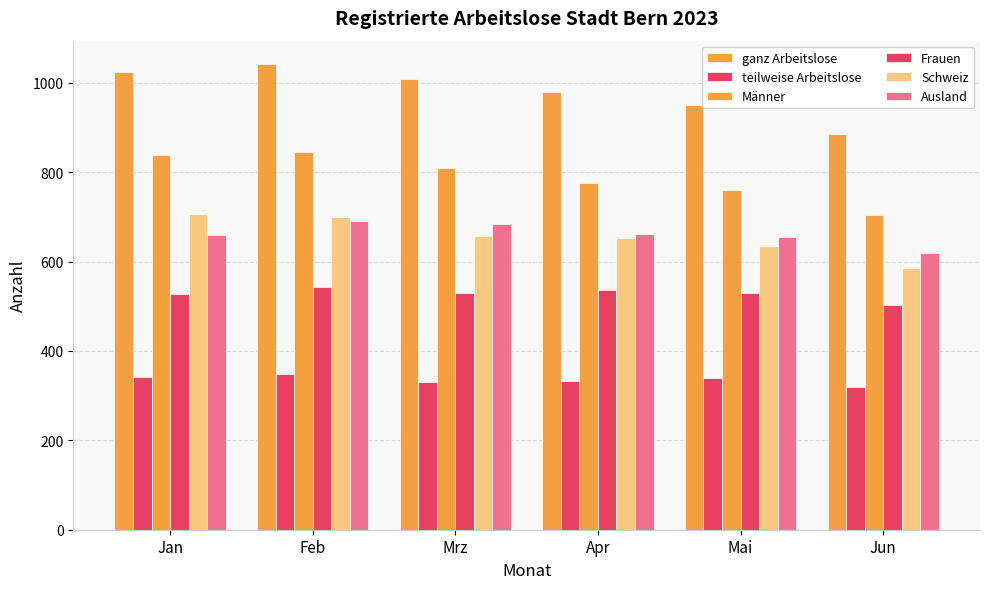

Which has a higher value, Jan or Mai?

Jan